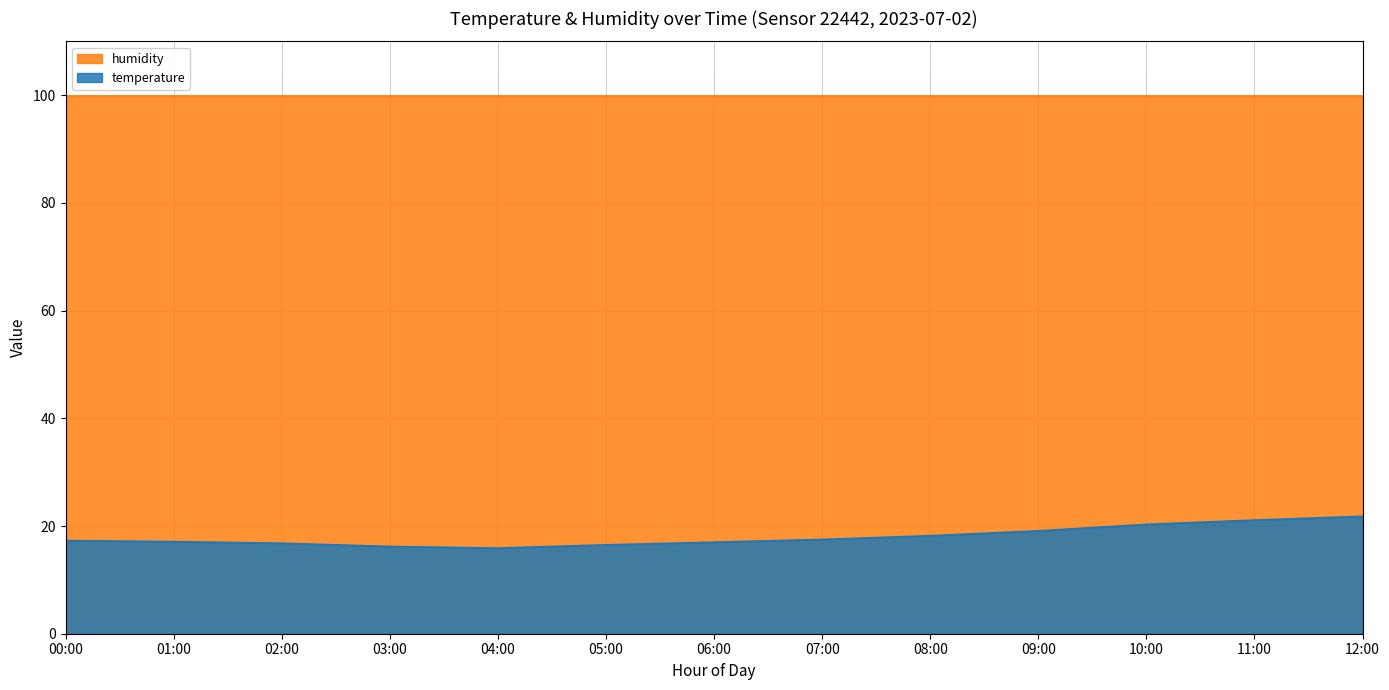

What is the value of the 3rd point from the left?

16.8